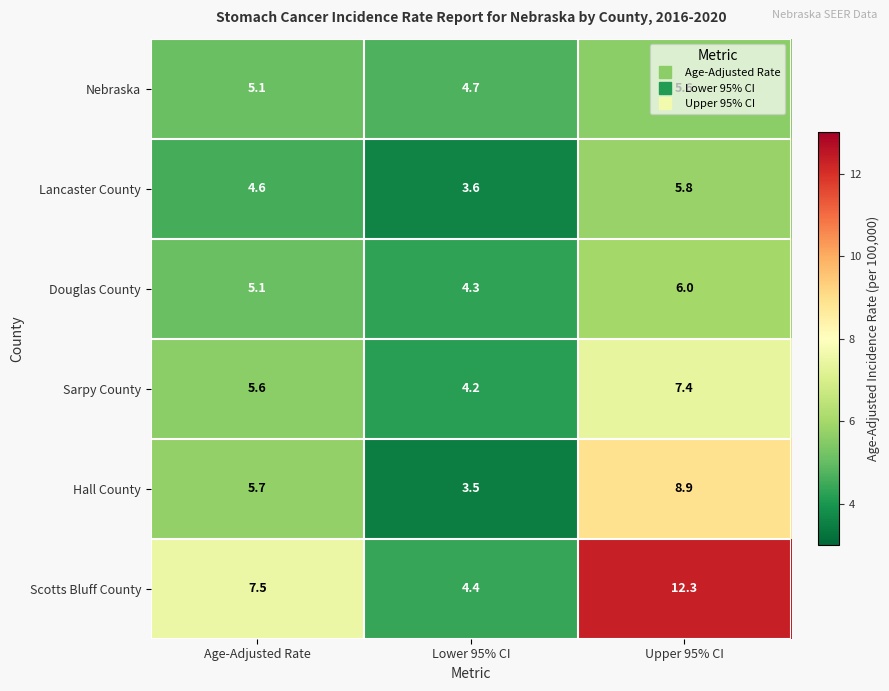

Which series has the widest spread of values?

Scotts Bluff County